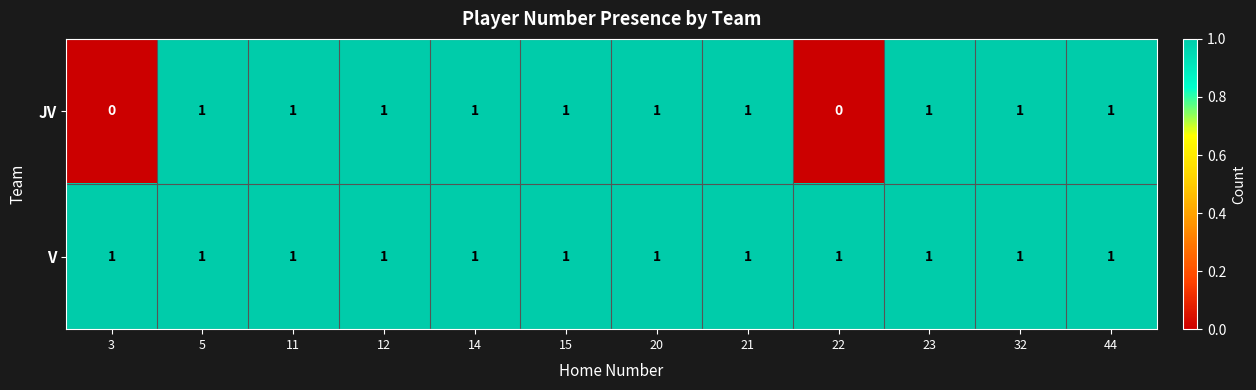

True or false: JV has a value of 1 at 21.

True